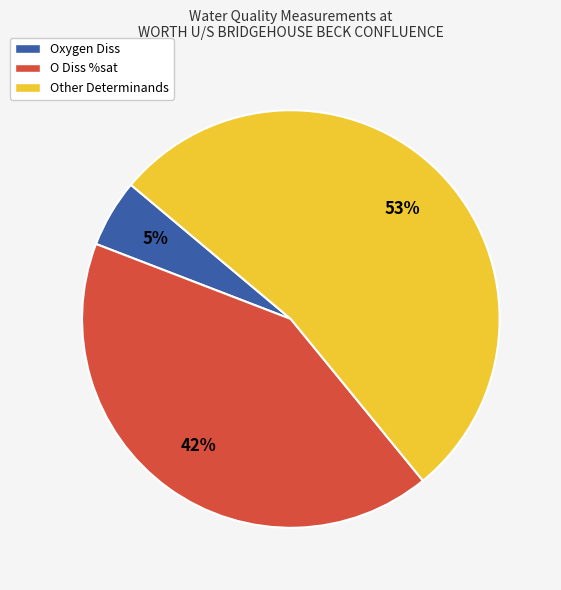

Which category accounts for the majority?

Other Determinands